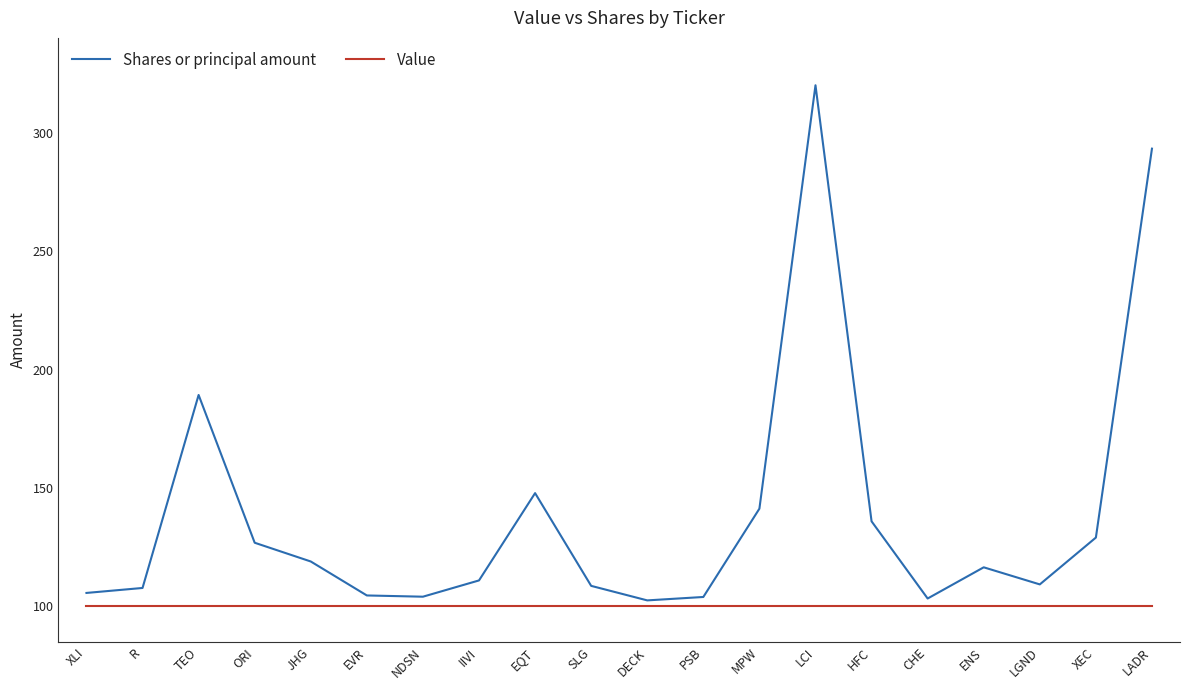

What position from the left is DECK?

11